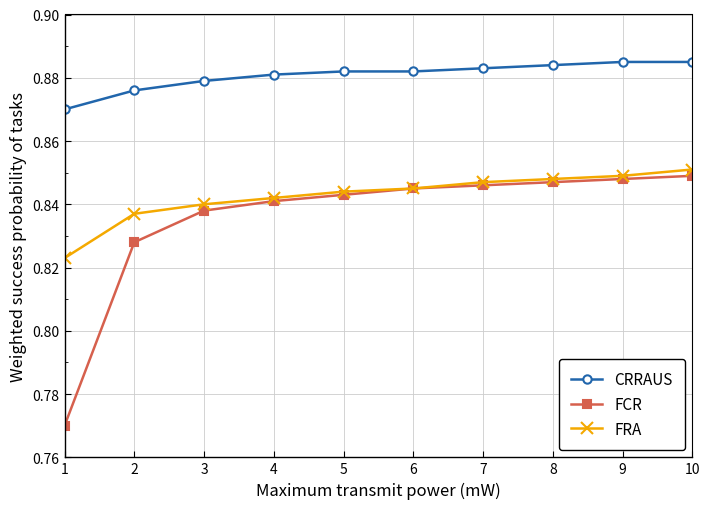

True or false: CRRAUS and FCR cross at least once.

False